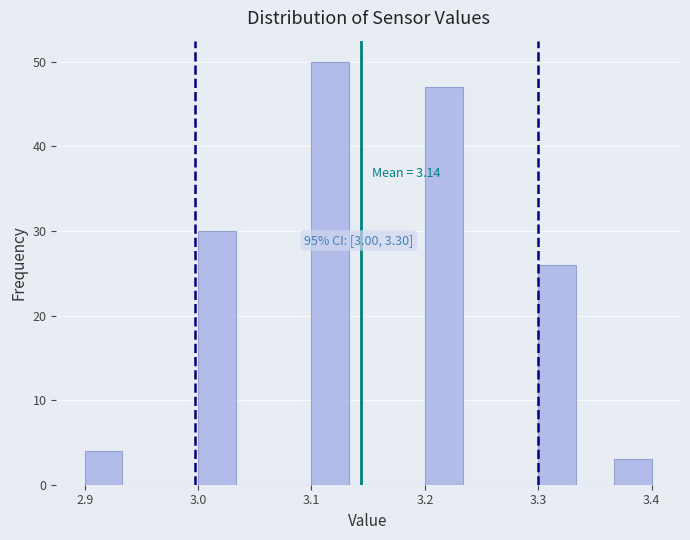

Read against the x-axis, roughly where is the centre of the tallest bar?

3.12